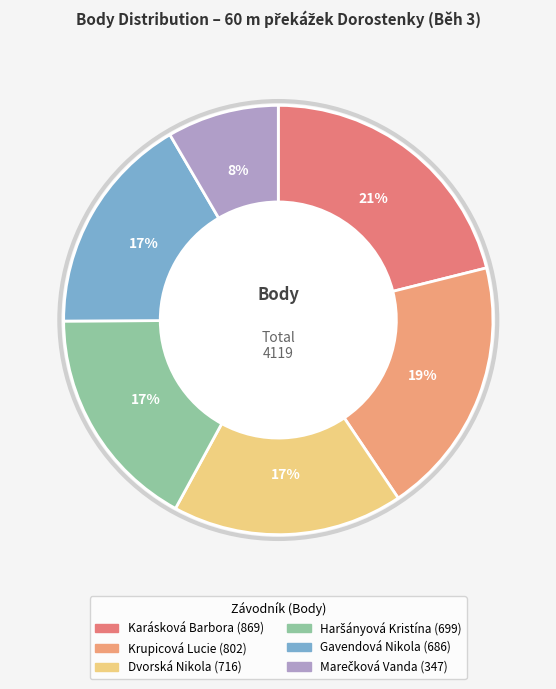

Between Karásková Barbora and Krupicová Lucie, which is larger?

Karásková Barbora